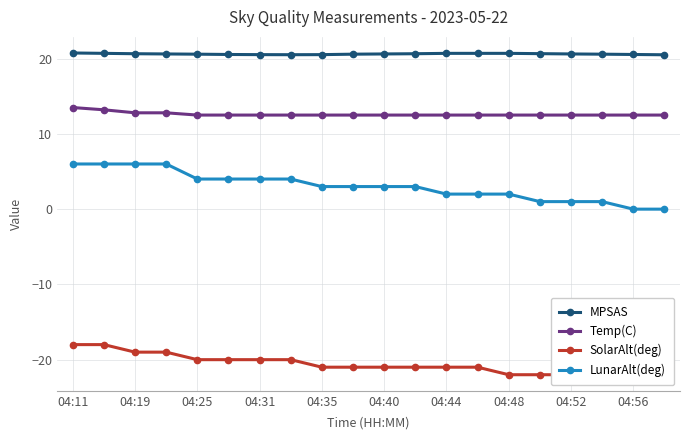

Rank the series by their average value, from lowest to highest.

SolarAlt(deg), LunarAlt(deg), Temp(C), MPSAS